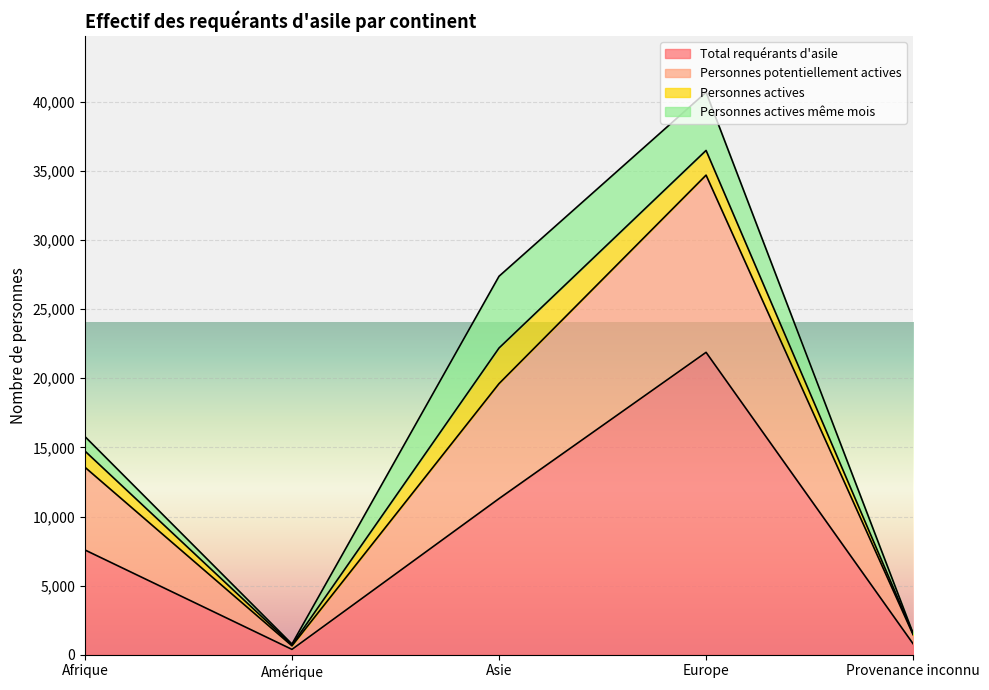

True or false: Total requérants d'asile has a value of 11296 at Asie.

True